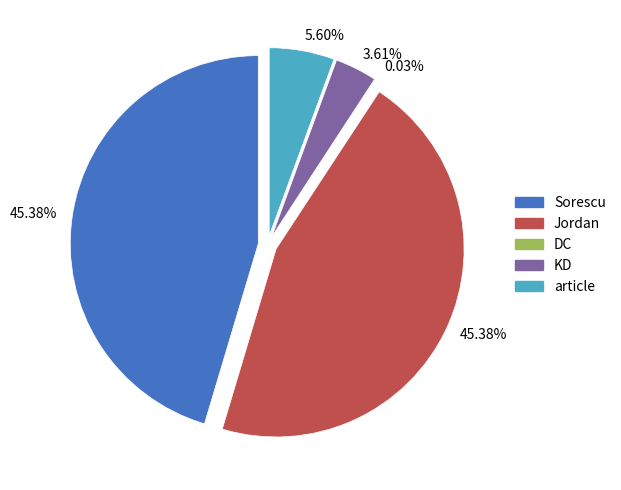

Which slice is the largest?

Sorescu